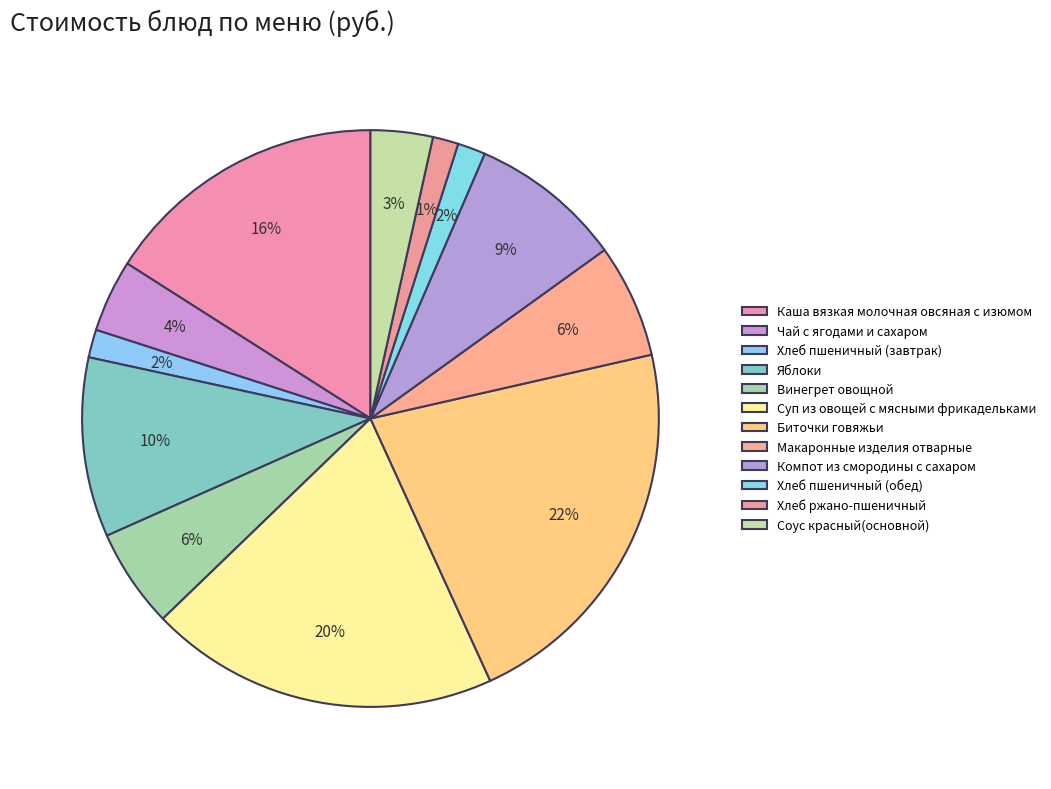

Rank the categories by value from lowest to highest.

Хлеб ржано-пшеничный, Хлеб пшеничный (завтрак), Хлеб пшеничный (обед), Соус красный(основной), Чай с ягодами и сахаром, Винегрет овощной, Макаронные изделия отварные, Компот из смородины с сахаром, Яблоки, Каша вязкая молочная овсяная с изюмом, Суп из овощей с мясными фрикадельками, Биточки говяжьи